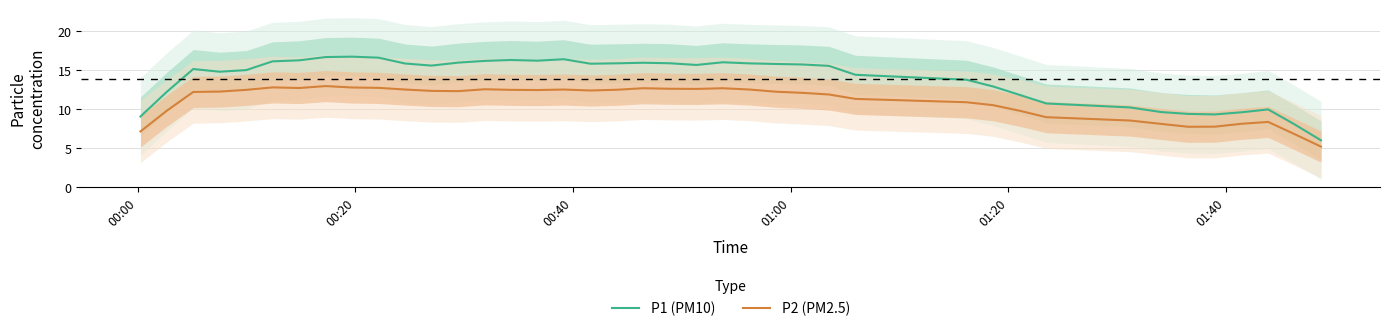

Is this an area chart (filled region under the line)?

No